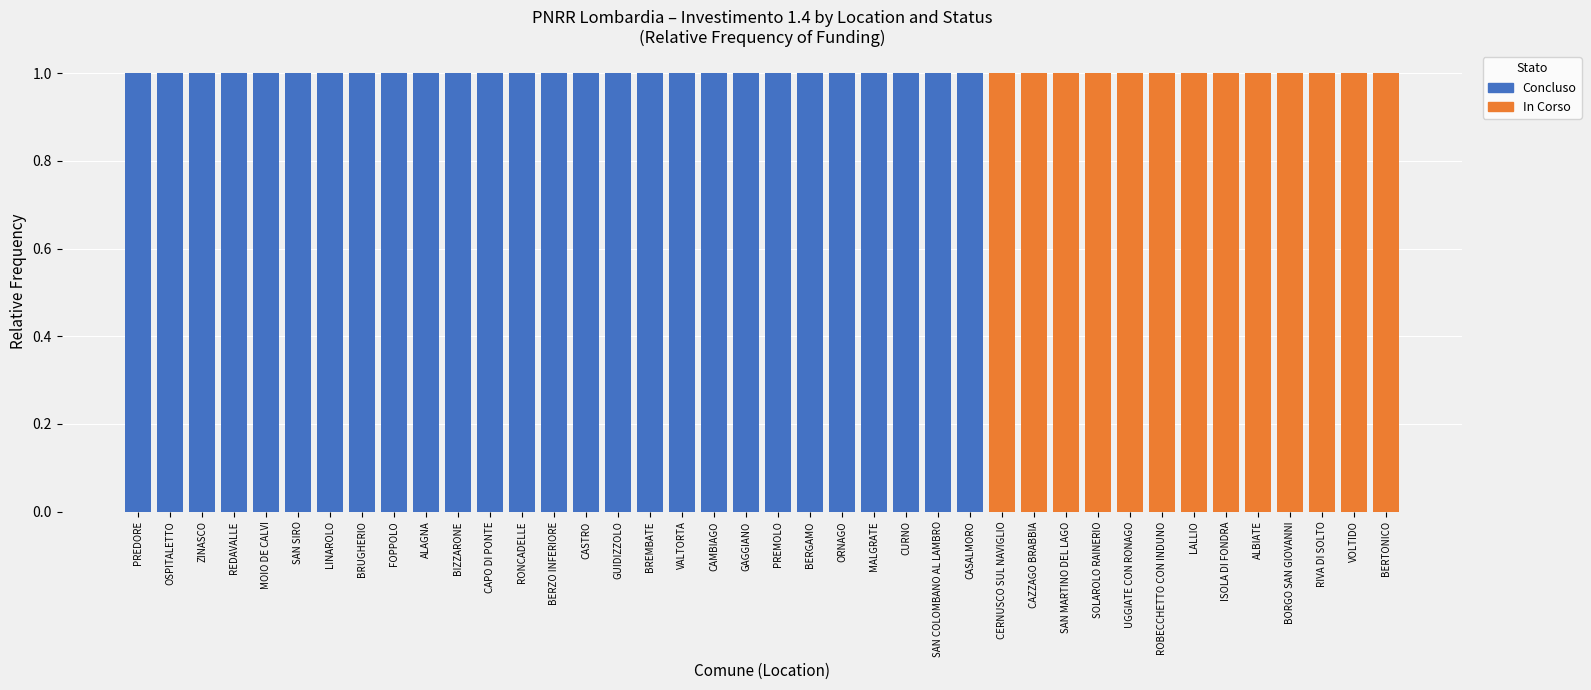

What is the sum of all Concluso values?

27